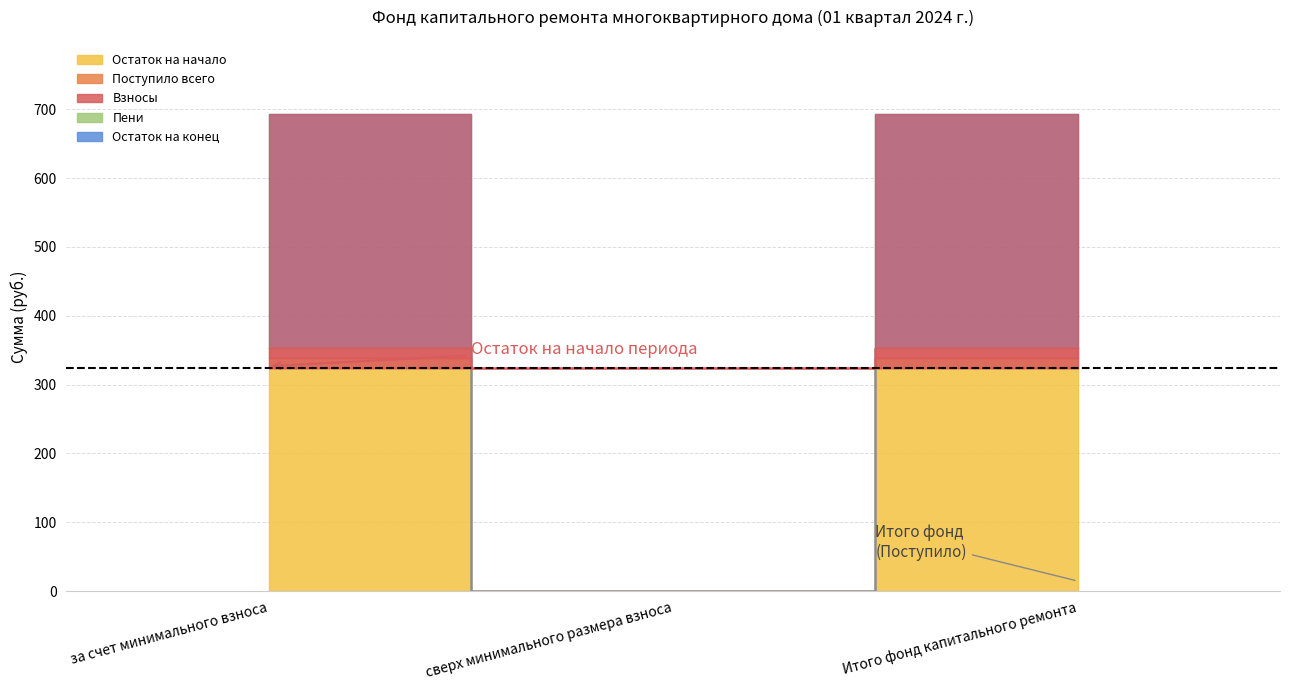

Which has a higher value, сверх минимального размера взноса or за счет минимального взноса?

за счет минимального взноса